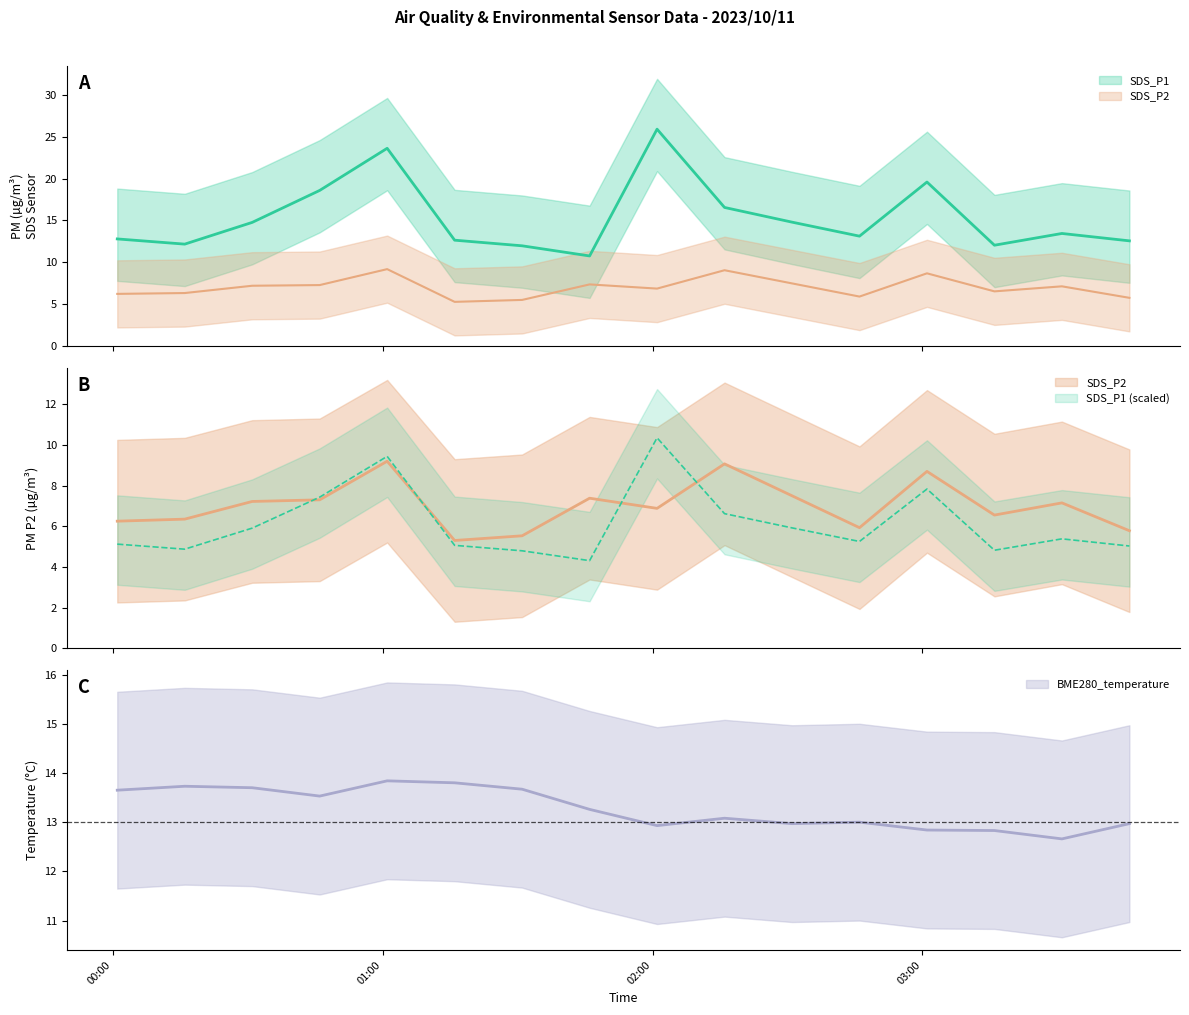

The SDS_P1 series shows 23.6 at 2023/10/11 01:01. True or false?

True